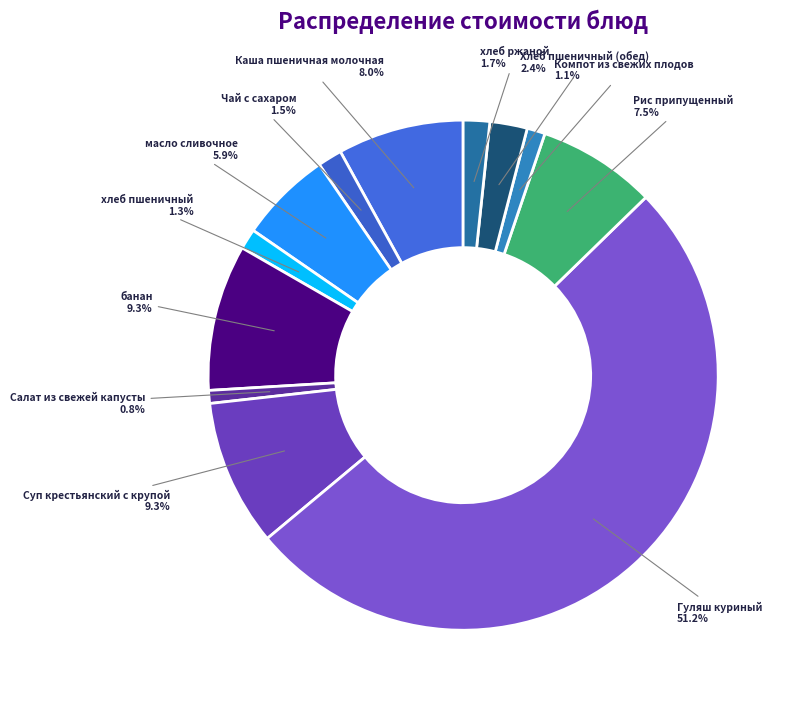

Which has a higher value, Гуляш куриный or хлеб ржаной?

Гуляш куриный